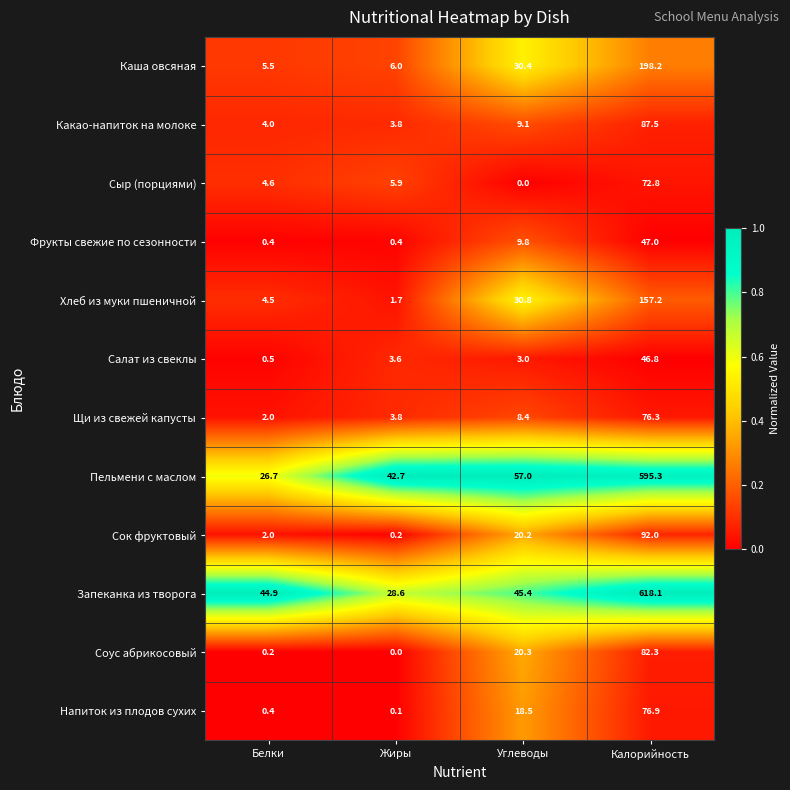

What is the difference between the second highest and minimum values in the Каша овсяная series?

24.9